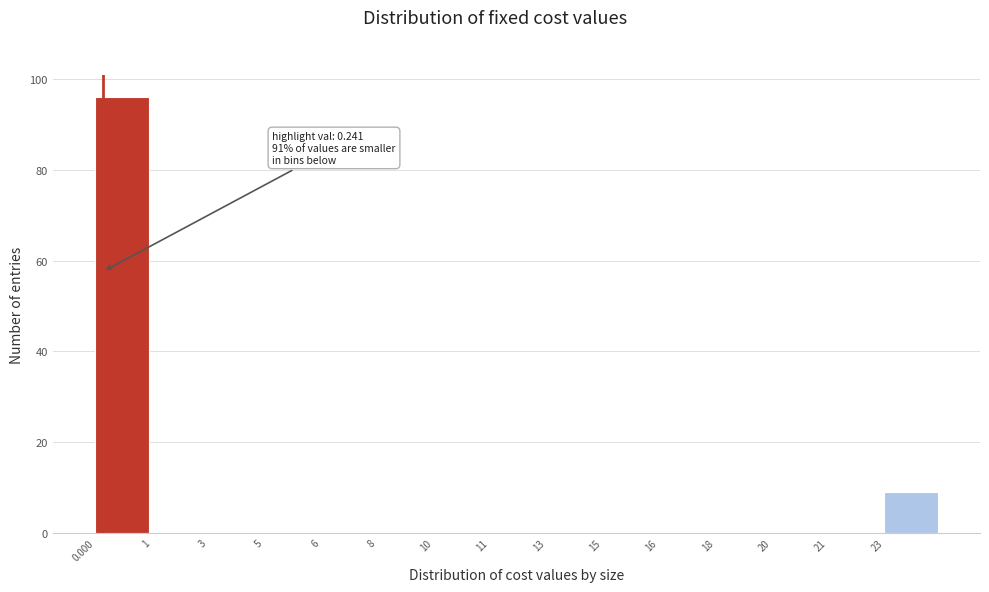

Reading left to right, list all the values displayed in this chart.

0.000=96	1=0	3=0	5=0	6=0	8=0	10=0	11=0	13=0	15=0	16=0	18=0	20=0	21=0	23=9